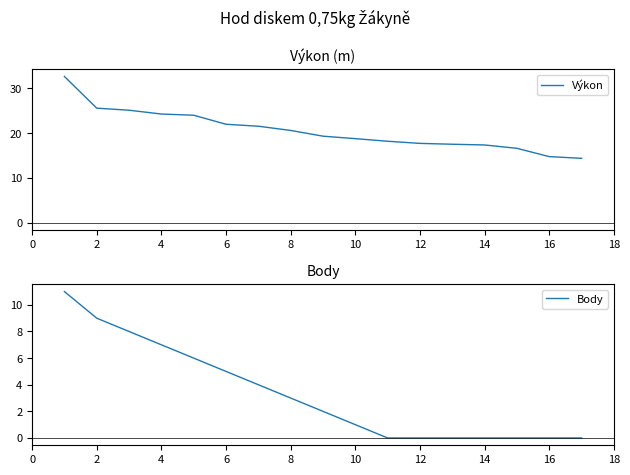

The value of Body at 12 is 0. True or false?

True